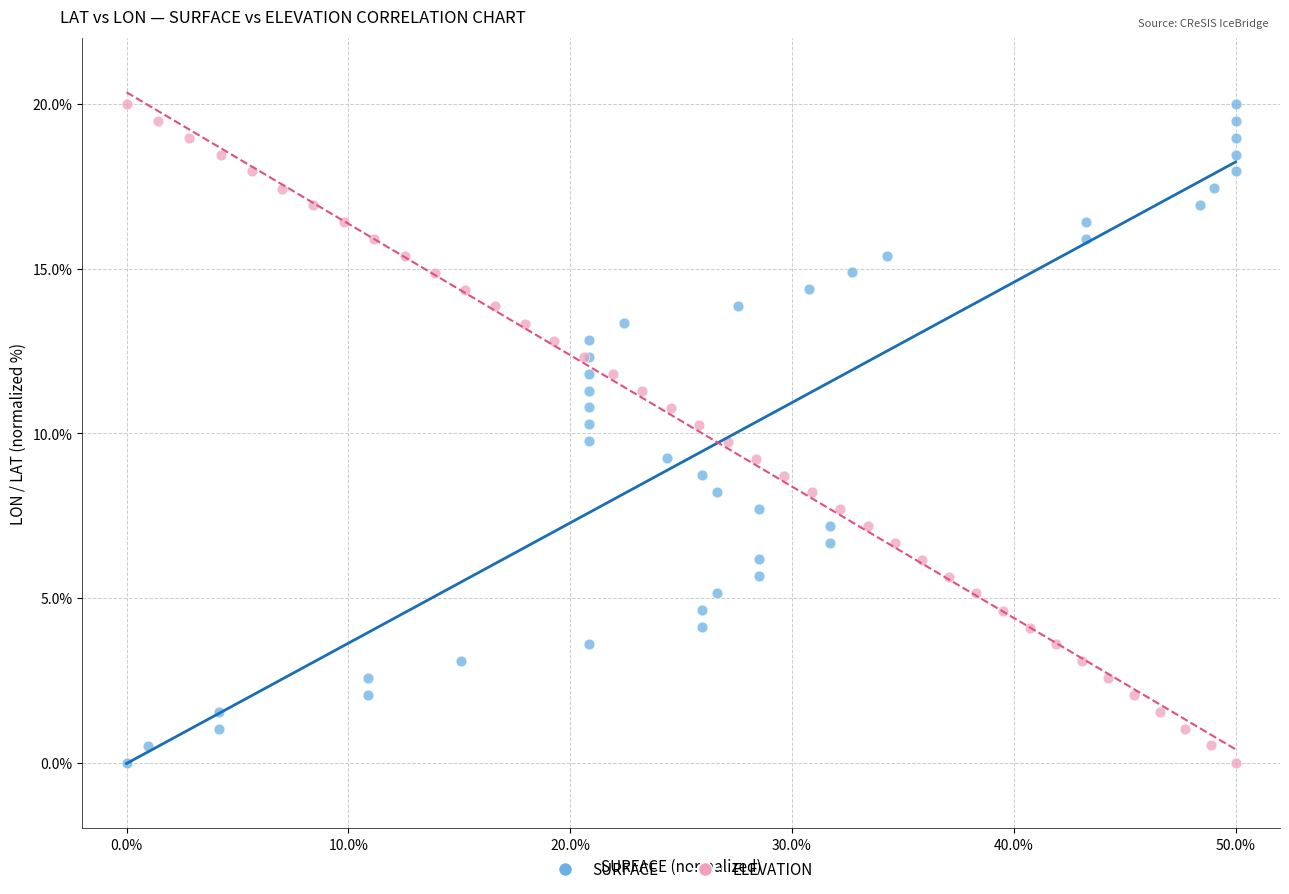

What are all the series names shown in the legend?

SURFACE, ELEVATION